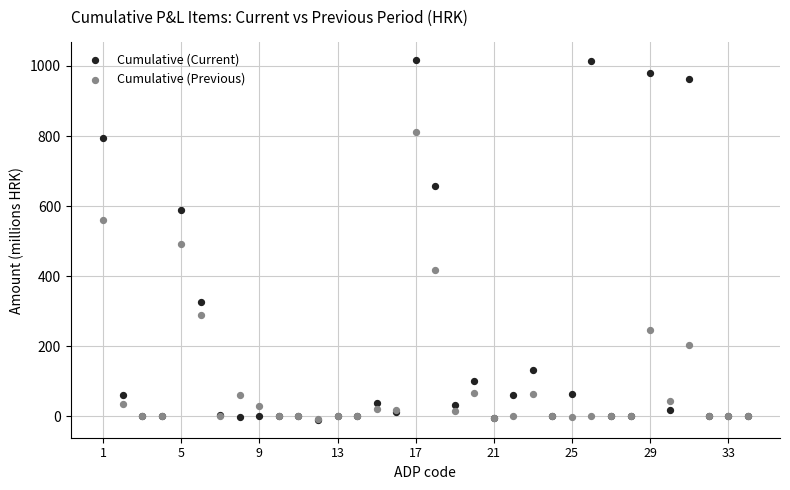

In the Cumulative (Previous) series, what Y value is closest to 402?

418.2